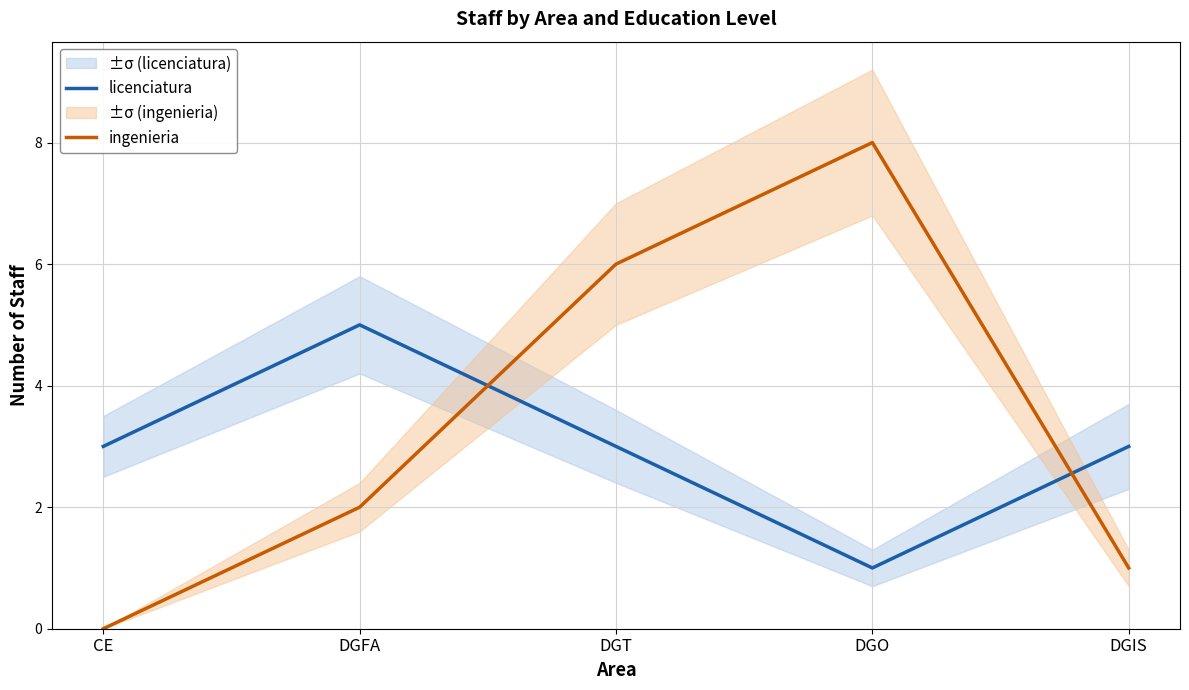

Which label corresponds to the smallest value in the chart?

CE